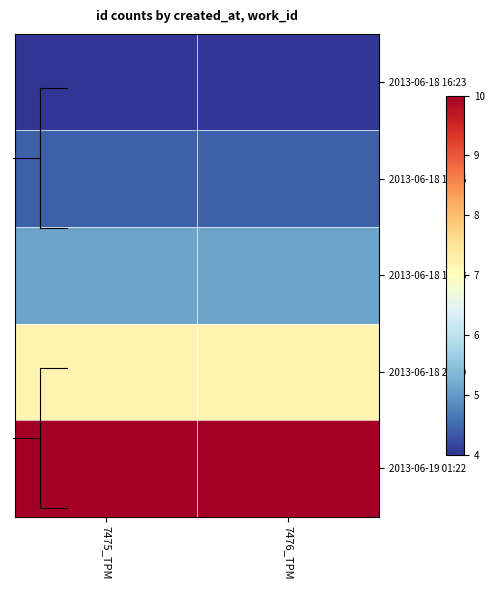

What is the spread (max minus min) of values at 7475_TPM?

6.0